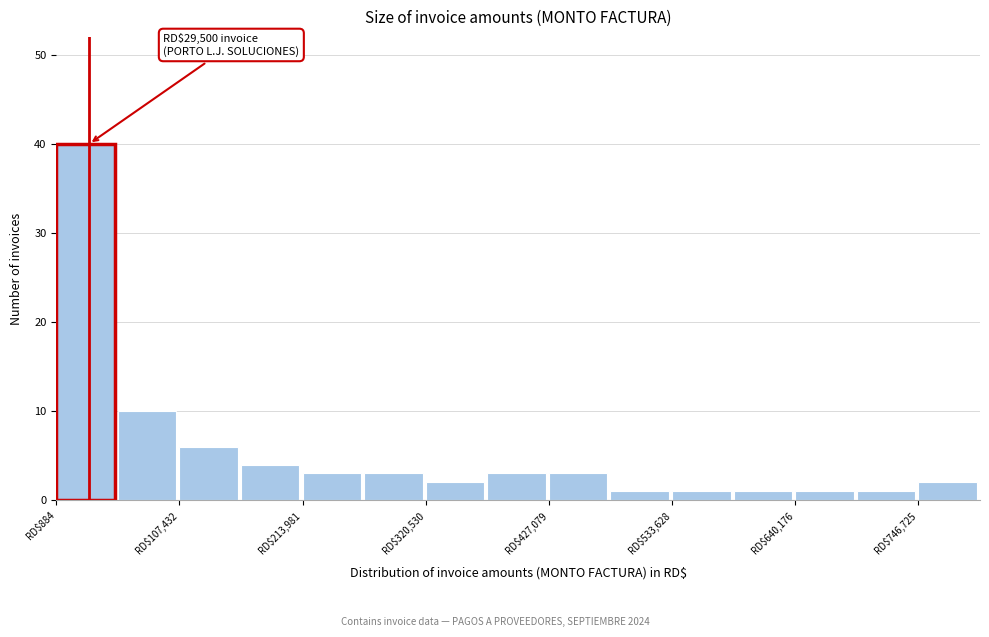

Around what value on the x-axis is the tallest bar? Give the approximate position of its centre, as read against the axis.

20000